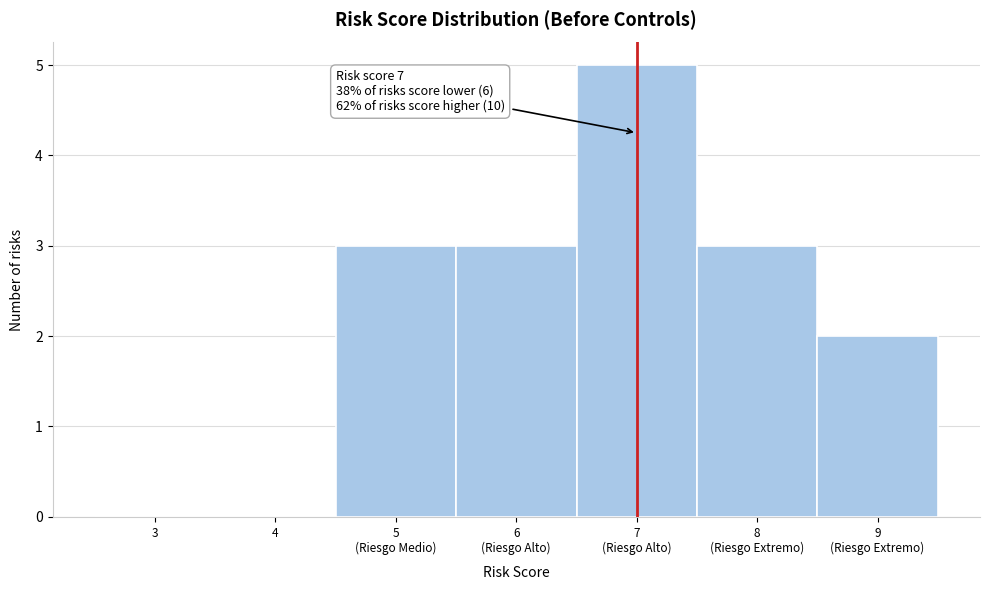

The chart shows a value of 0 at 4. True or false?

True